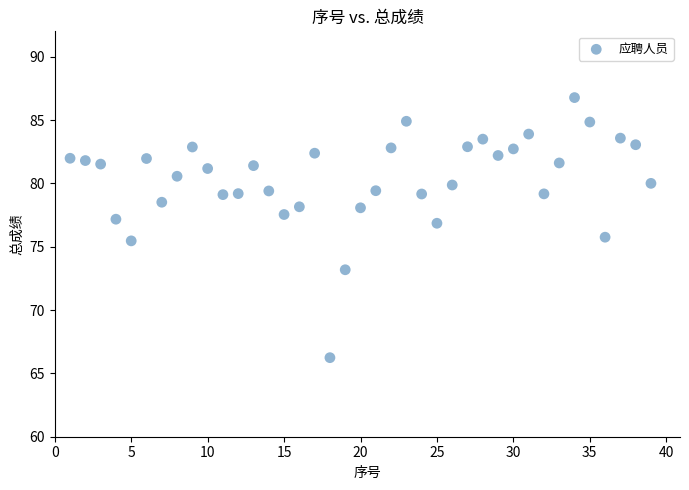

What is the range of X values (max minus min)?

38.0